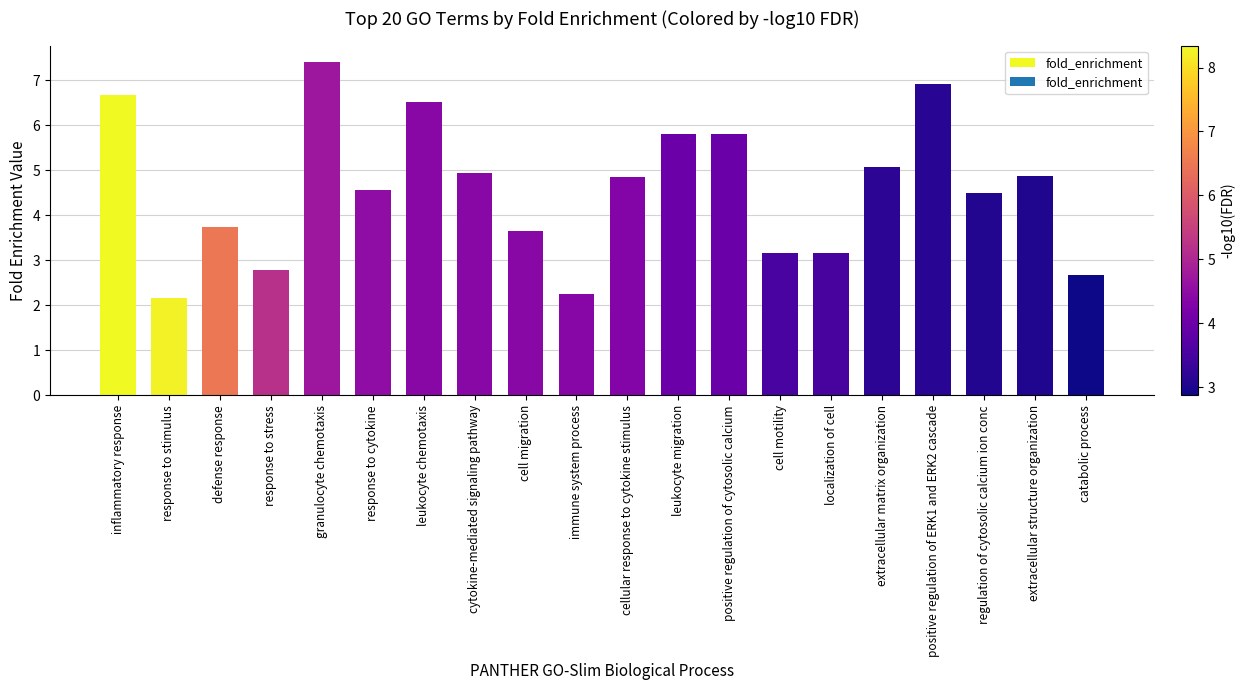

Is it true that the value at cell motility is 3.2?

True